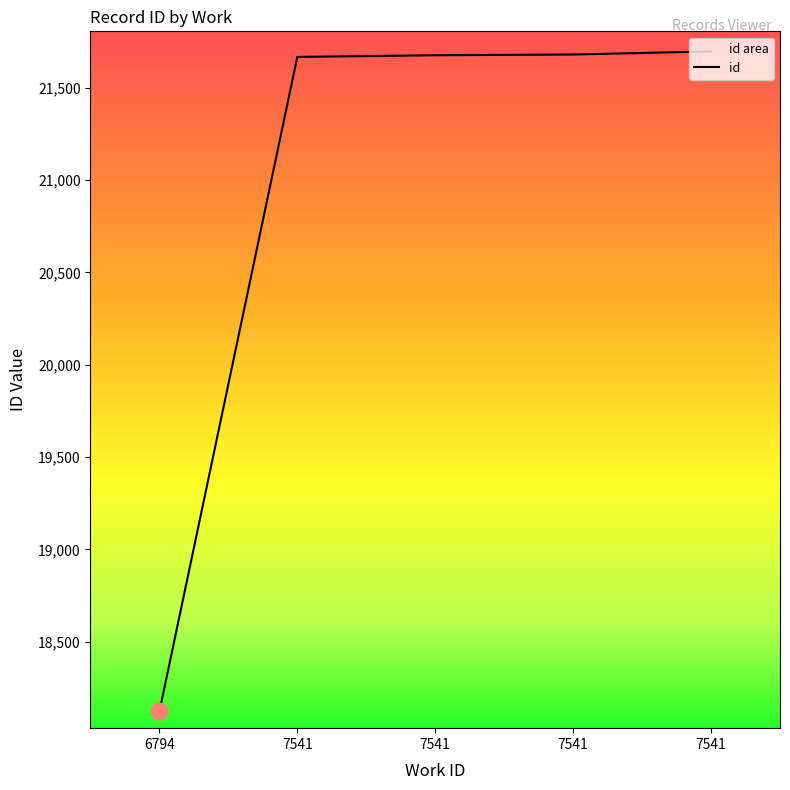

The chart shows a value of 21697 at 7541. True or false?

True